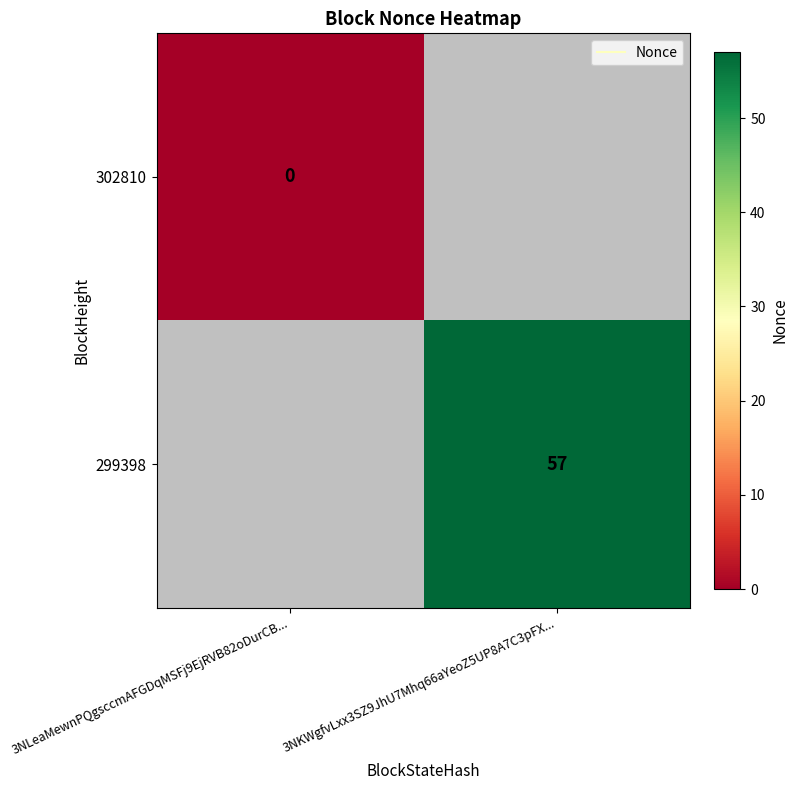

Rank the series by their maximum value, from lowest to highest.

302810, 299398